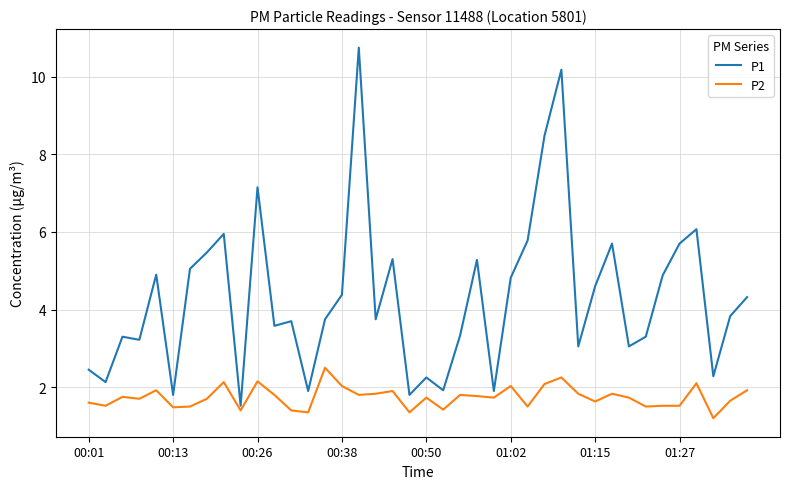

True or false: P2 and P1 intersect in this chart.

False